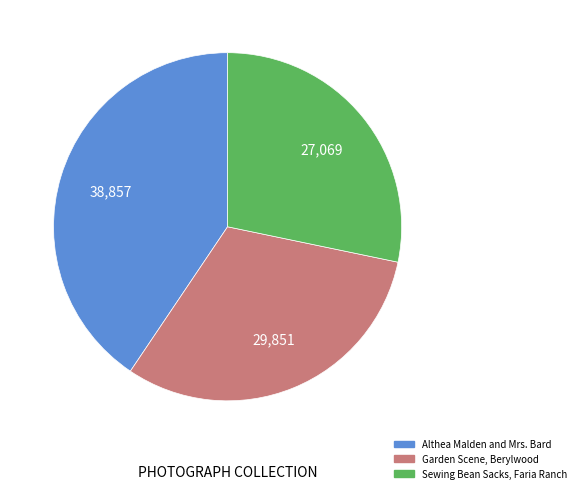

Between Garden Scene, Berylwood and Althea Malden and Mrs. Bard, which is larger?

Althea Malden and Mrs. Bard